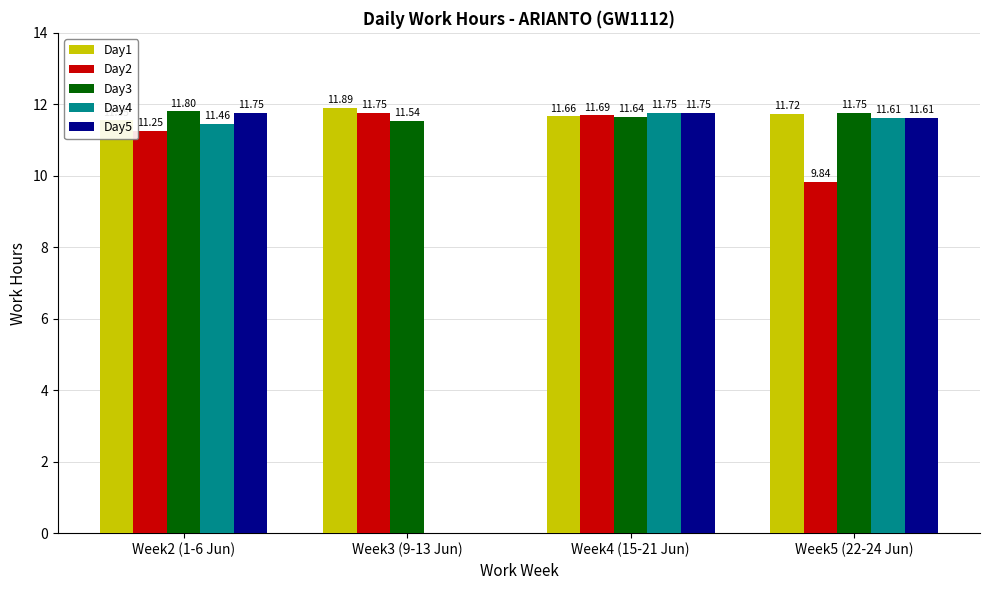

True or false: Day3 has a value of 11.8 at Week2 (1-6 Jun).

True